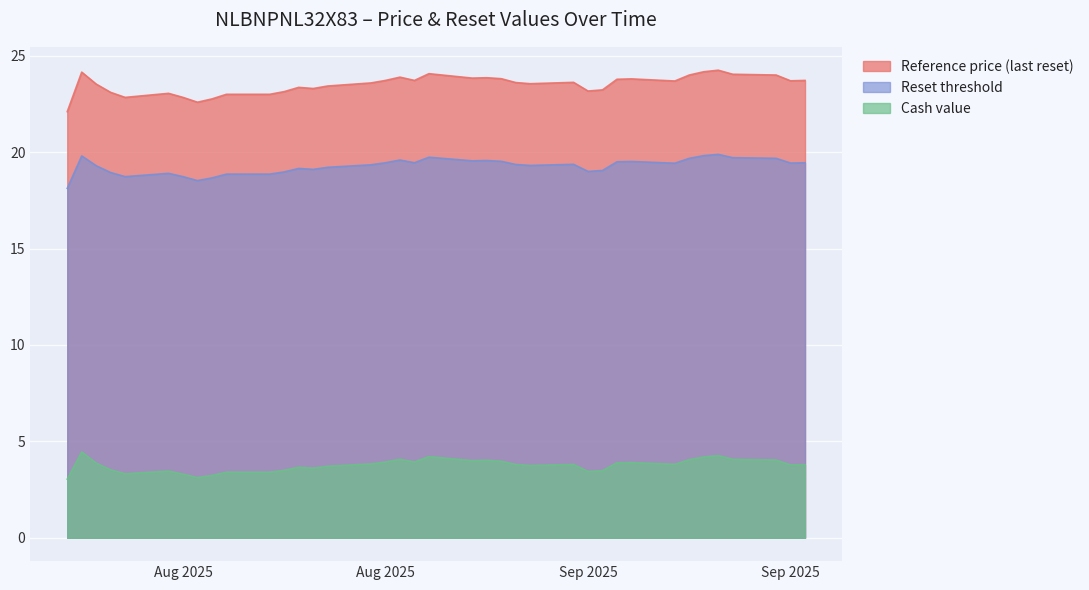

How many interior local peaks does the Reset threshold series have?

9